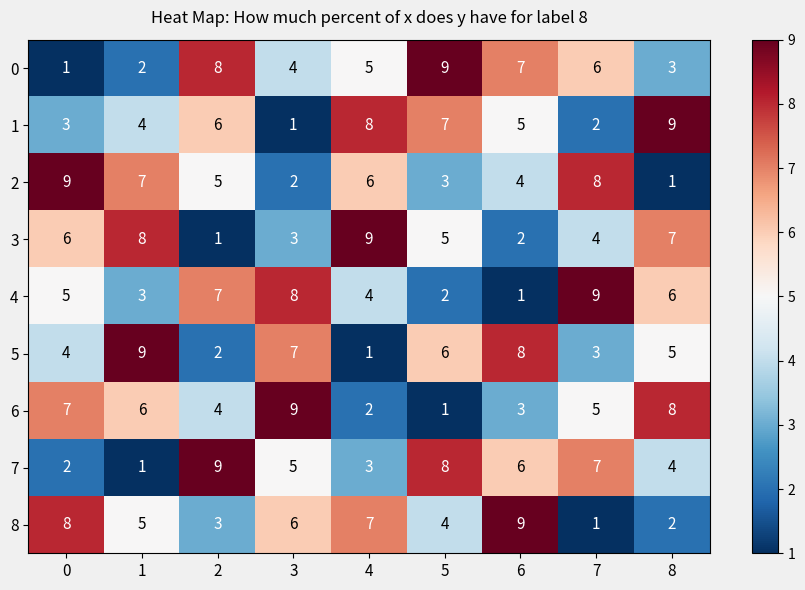

The 1 series shows 6 at 8. True or false?

False